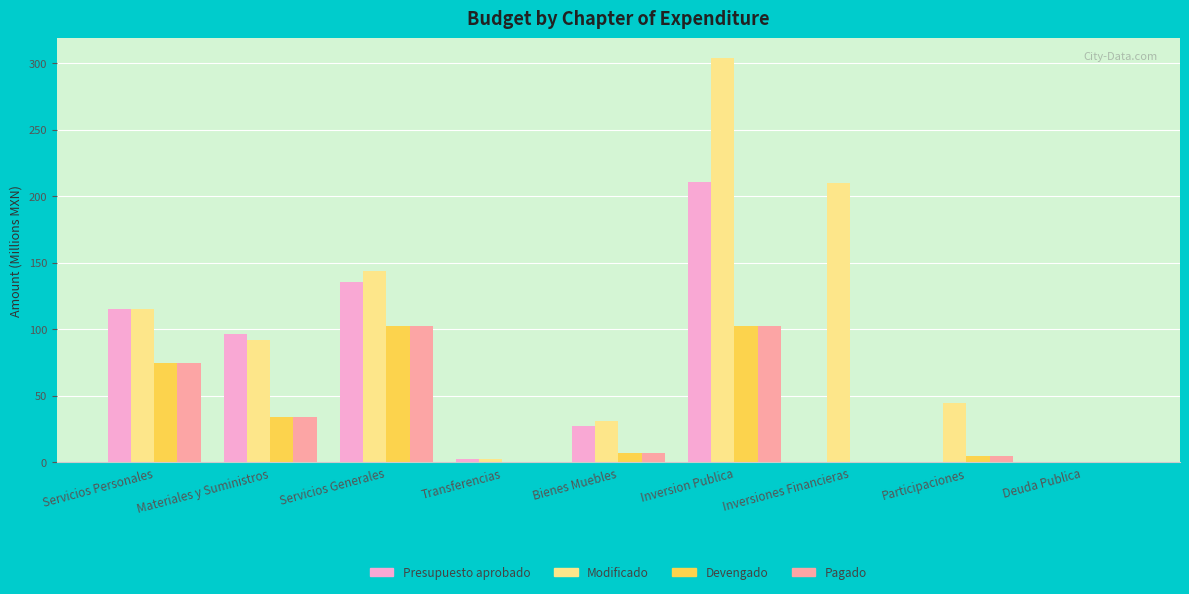

True or false: Devengado has a value of 30.7 at Servicios Generales.

False